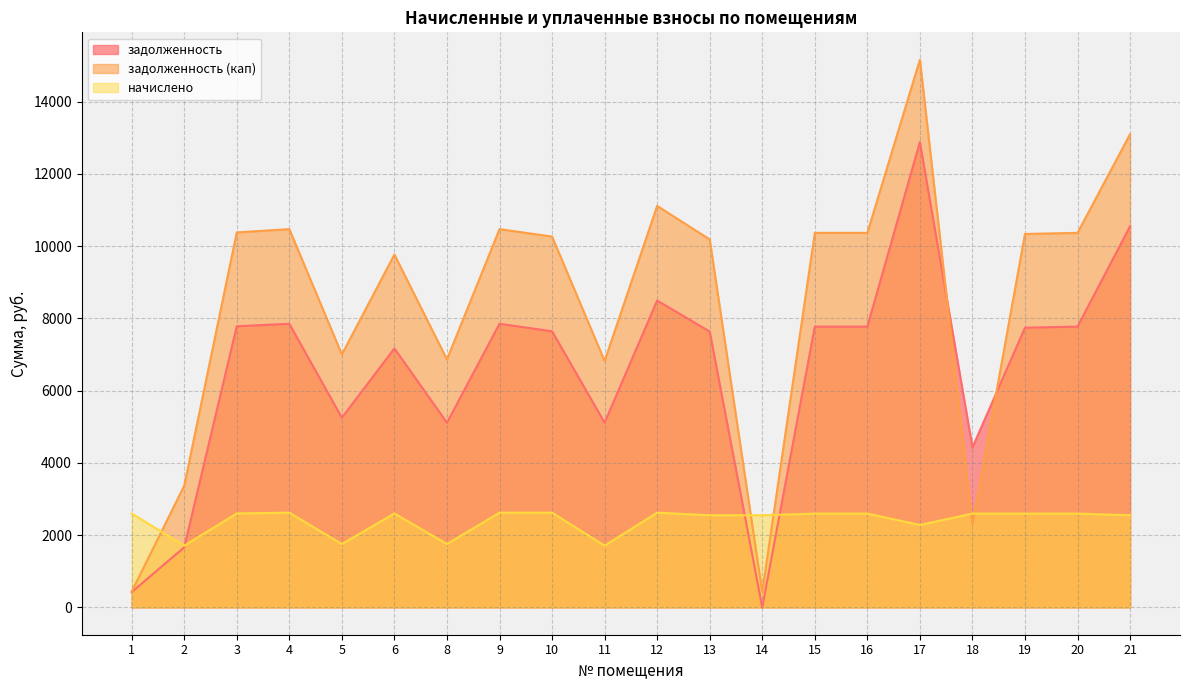

What is the sum of the задолженность values at 2 and 5?

6910.0